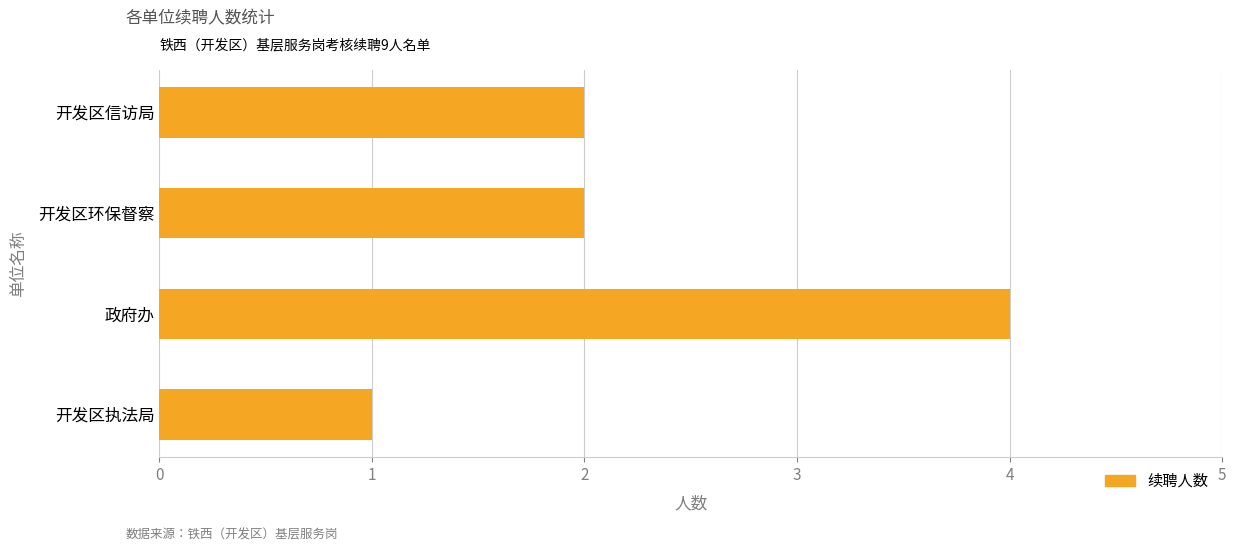

Read the value at 政府办.

4